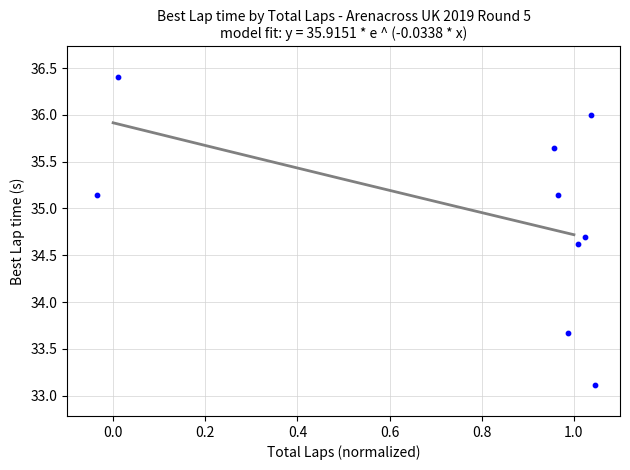

What is the range of Y values (max minus min)?

3.3